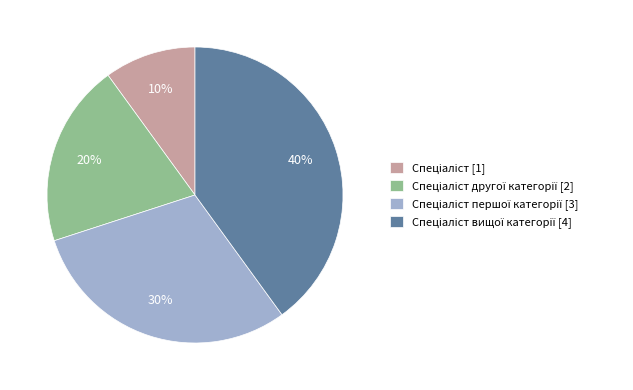

Is there a majority slice in this chart?

No